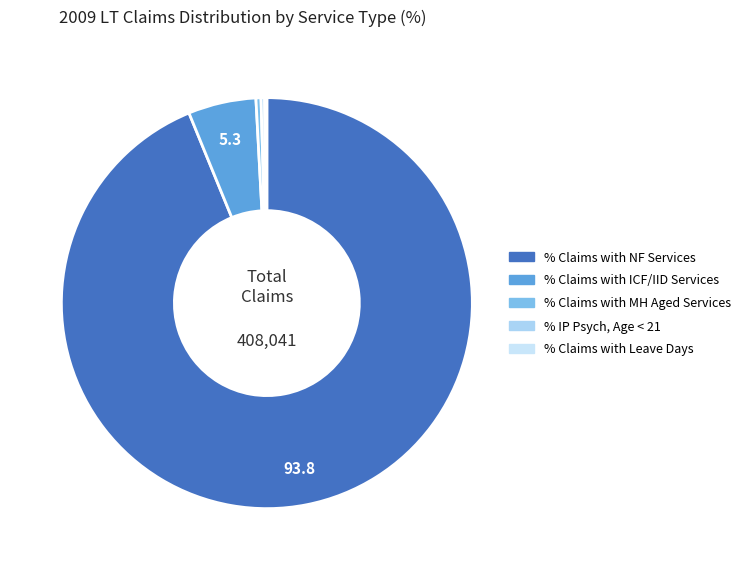

Which slice is the smallest?

% Claims with Leave Days